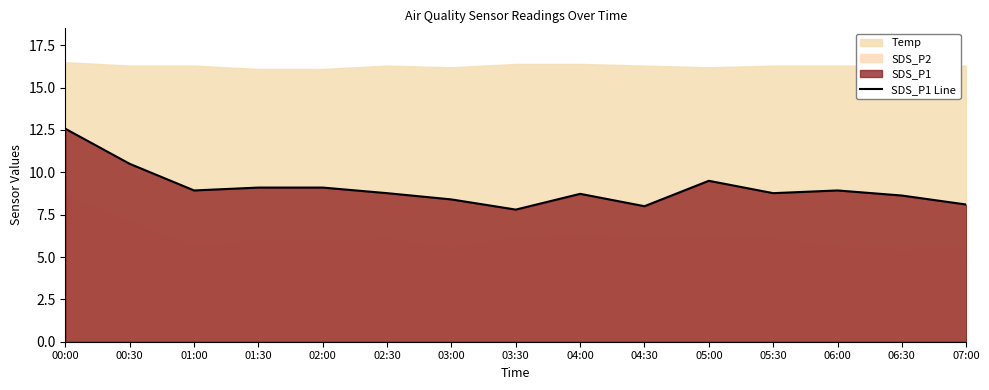

True or false: the data shows 9.1 at 01:30.

True